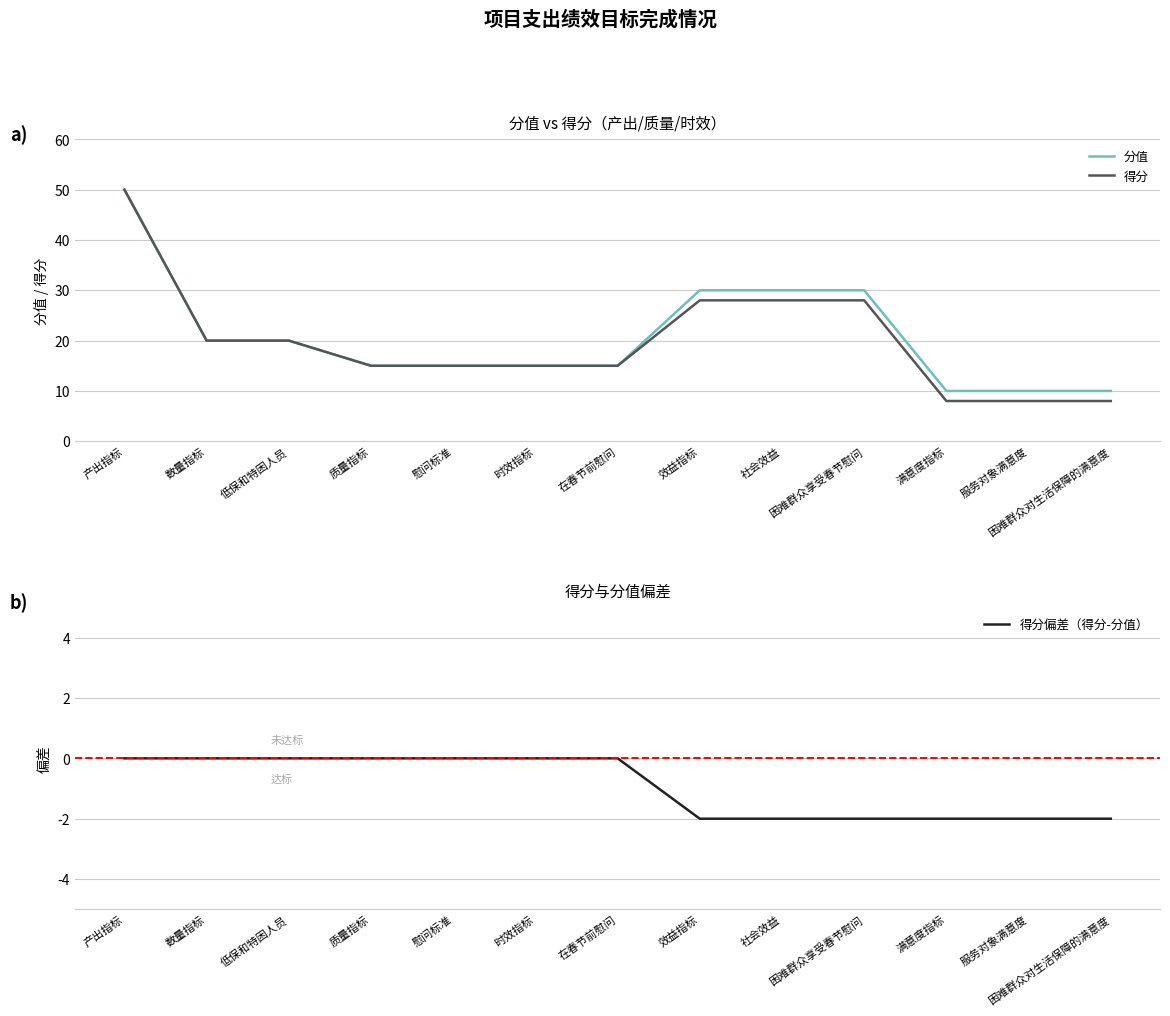

The value of 得分 at 满意度指标 is 8. True or false?

True